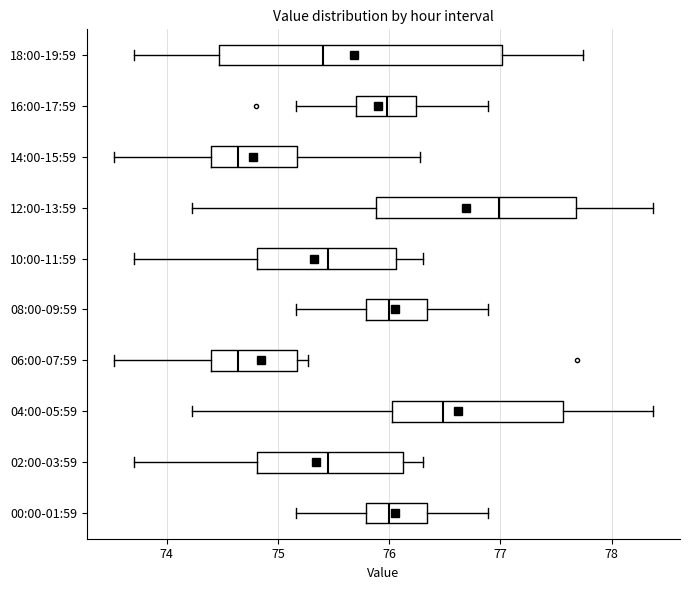

Reading bottom to top, read every box against the x-axis: the position of its median line, the range the box covers, and the ends of its whiskers. The values are not printed on the chart, so give them approximately, as read against the axis.

00:00-01:59: median 76.0, box 75.8 to 76.3, whiskers 75.2 to 76.9
02:00-03:59: median 75.4, box 74.8 to 76.1, whiskers 73.7 to 76.3
04:00-05:59: median 76.5, box 76.0 to 77.6, whiskers 74.2 to 78.4
06:00-07:59: median 74.6, box 74.4 to 75.2, whiskers 73.5 to 75.3
08:00-09:59: median 76.0, box 75.8 to 76.3, whiskers 75.2 to 76.9
10:00-11:59: median 75.4, box 74.8 to 76.1, whiskers 73.7 to 76.3
12:00-13:59: median 77.0, box 75.9 to 77.7, whiskers 74.2 to 78.4
14:00-15:59: median 74.6, box 74.4 to 75.2, whiskers 73.5 to 76.3
16:00-17:59: median 76.0, box 75.7 to 76.2, whiskers 75.2 to 76.9
18:00-19:59: median 75.4, box 74.5 to 77.0, whiskers 73.7 to 77.7